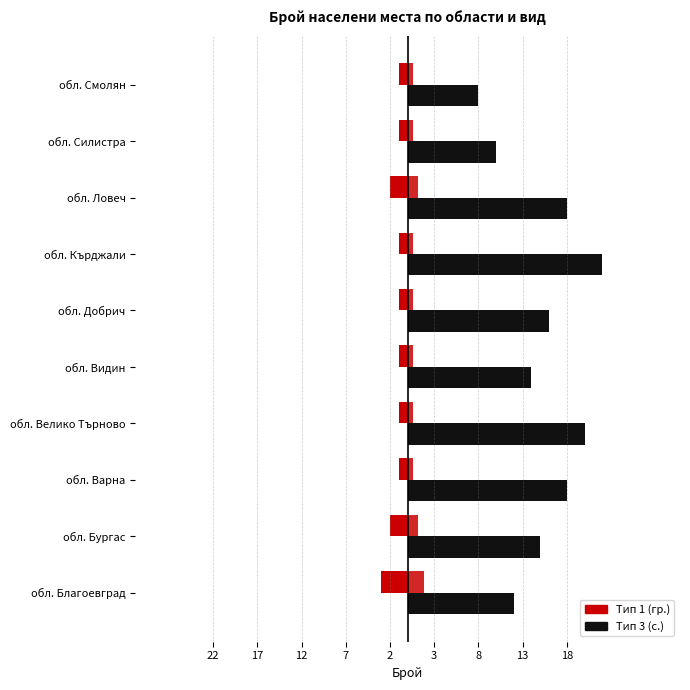

Reading left to right, list all the values displayed in this chart.

Тип 1 (гр.): -3	-2	-1	-1	-1	-1	-1	-2	-1	-1
Тип 3 (с.): 12	15	18	20	14	16	22	18	10	8